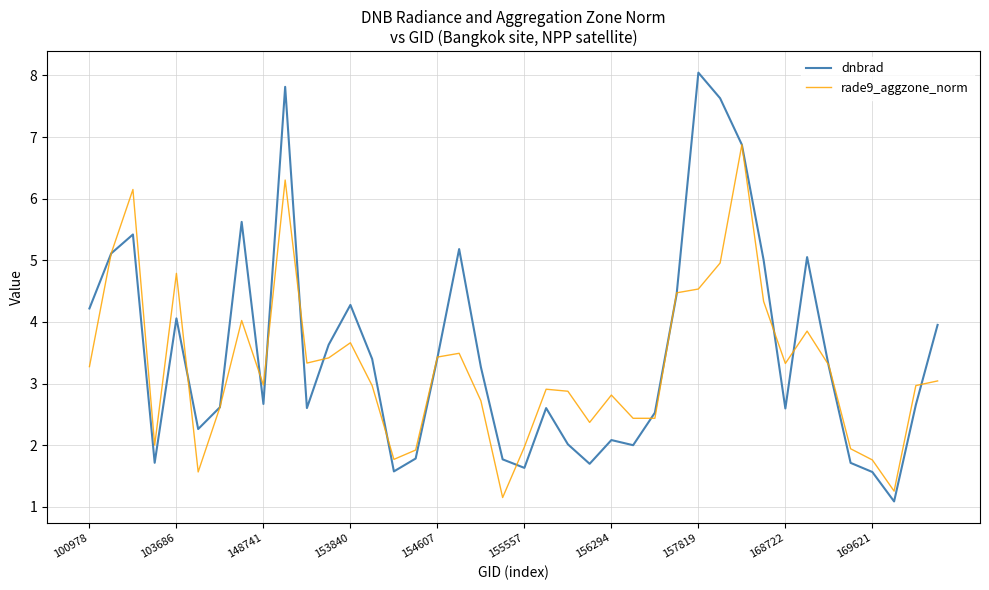

What is the smallest value displayed?

1.1